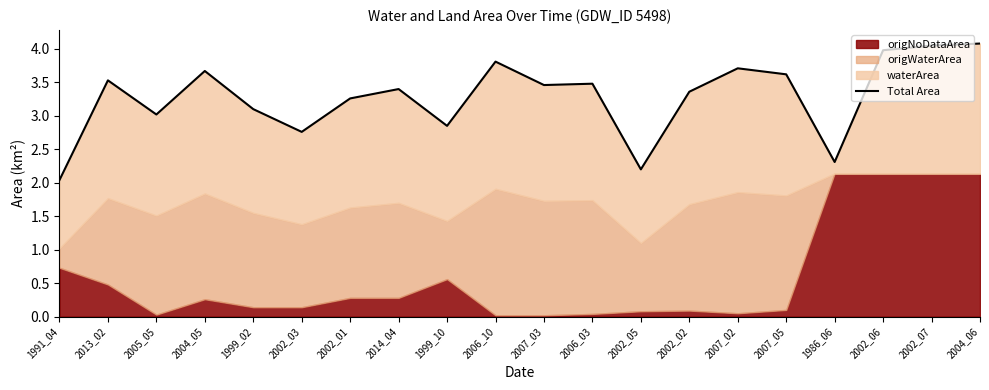

What position from the right is 1999_02?

16